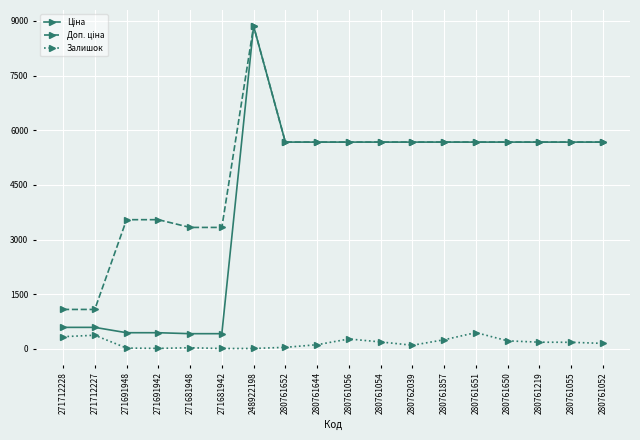

Is it true that Залишок equals 114.0 at 280761644?

True